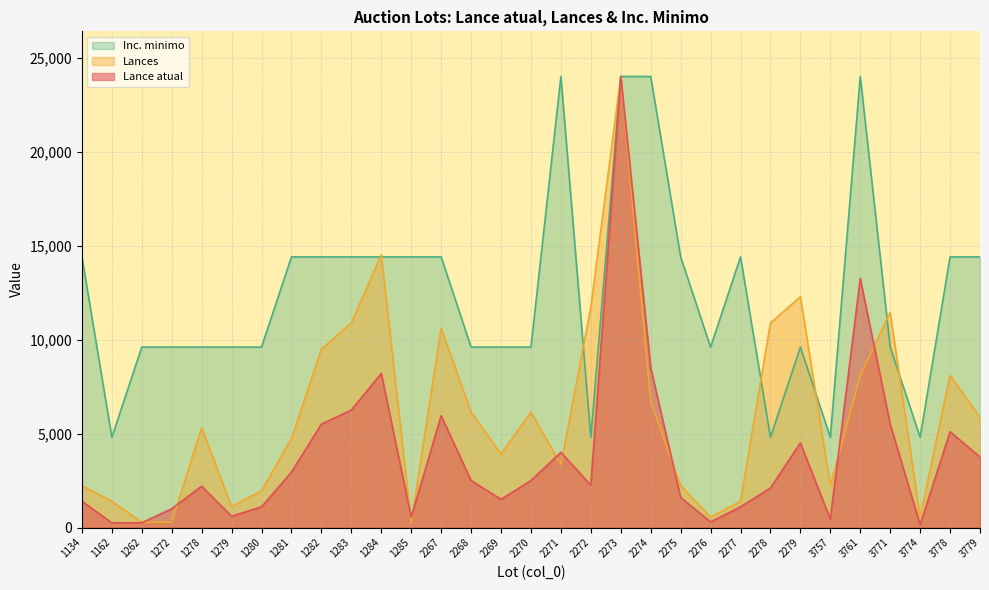

Between which two adjacent categories do Lances and Lance atual first intersect?

1262 and 1272